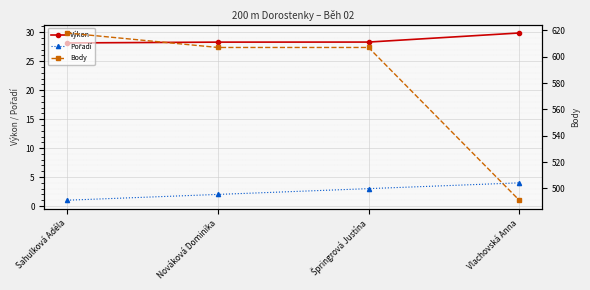

What is the total value across all series at Špringrová Justína?

638.3